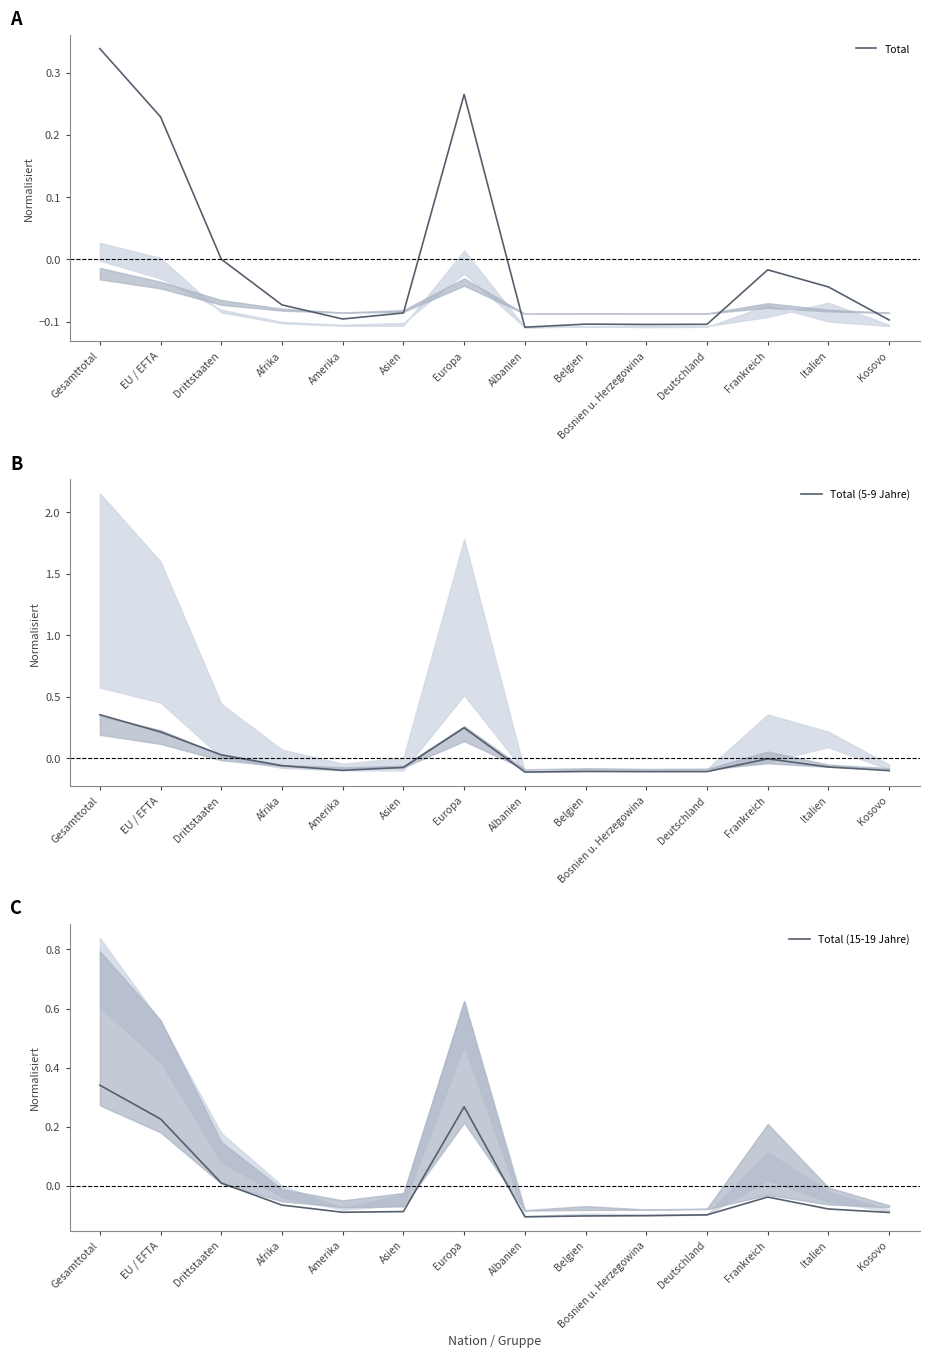

In Total (5-9 Jahre), how many points are lower than both neighbors (excluding endpoints)?

3